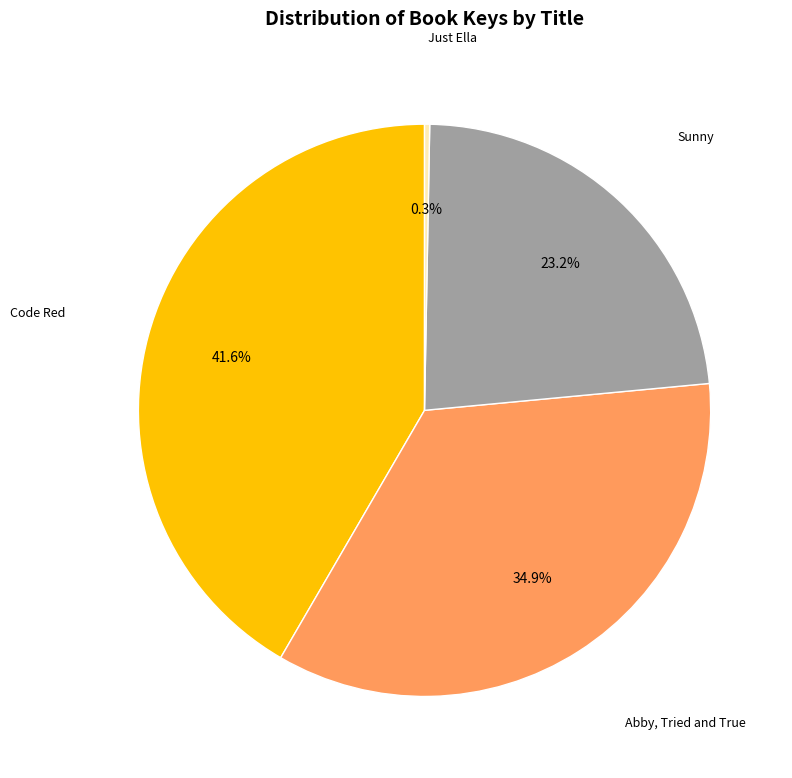

Is there a majority slice in this chart?

No